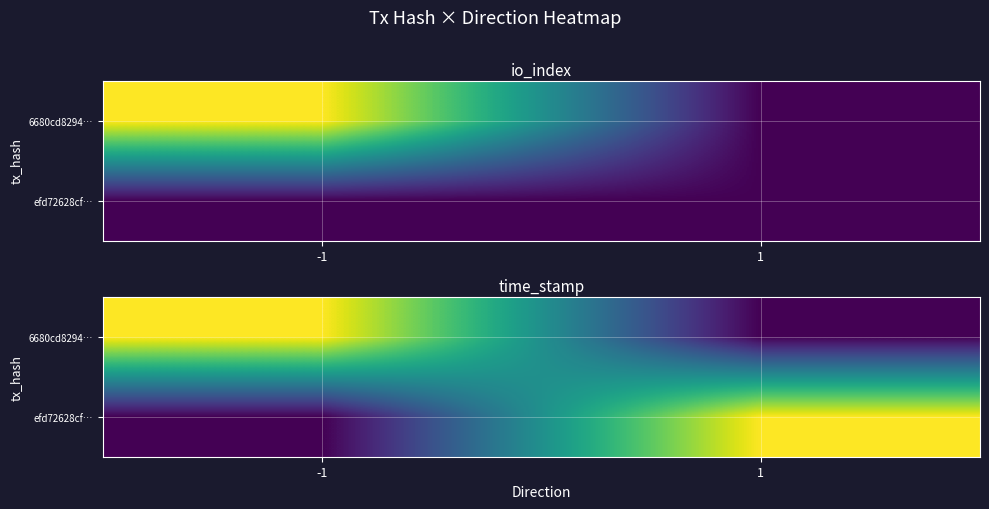

True or false: 6680cd8294… has a value of 0 at 1.

True